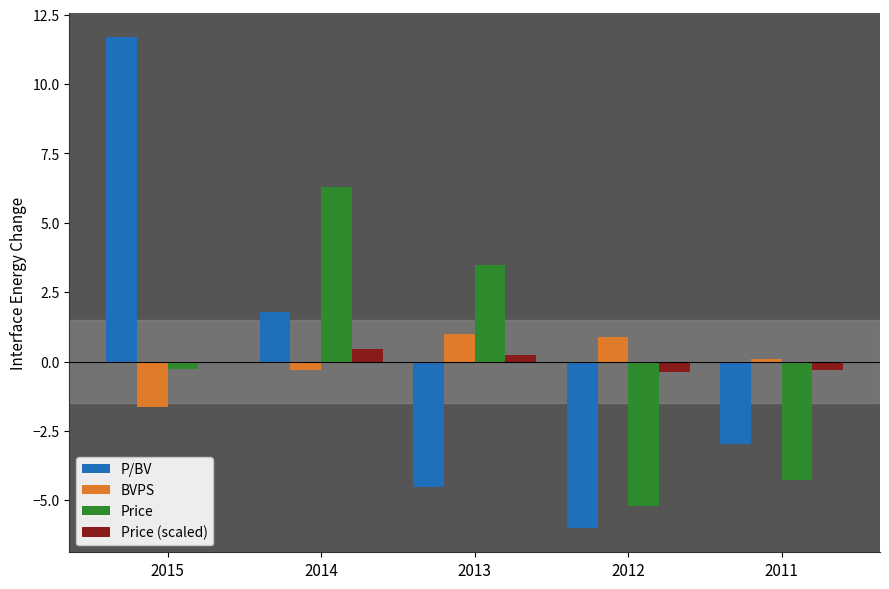

Which series changed the most between 2014 and 2012?

Price